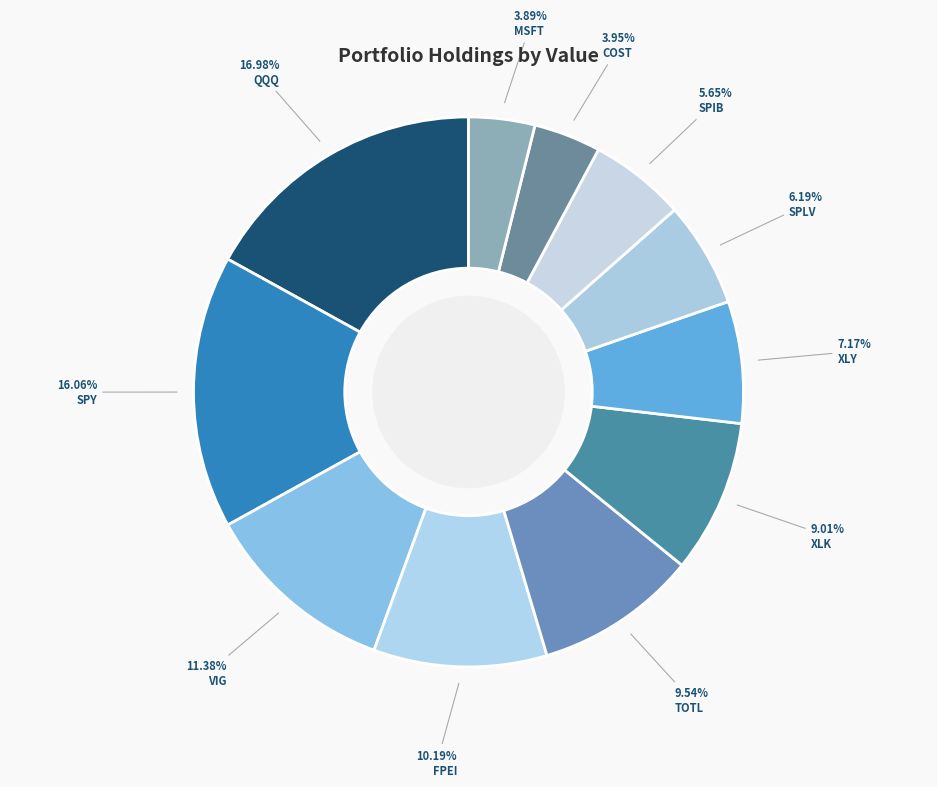

To the nearest percent, what portion does SPIB represent?

6%